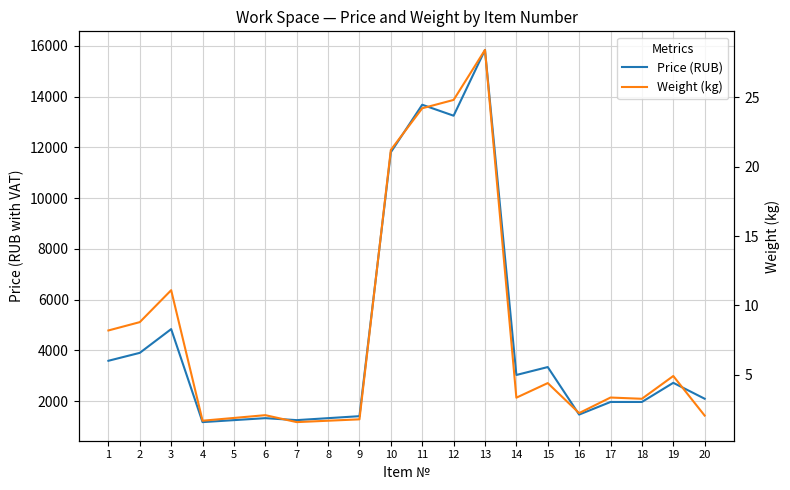

Rank the categories by Weight (kg) value from highest to lowest.

13, 12, 11, 10, 3, 2, 1, 19, 15, 17, 14, 18, 16, 6, 20, 5, 9, 4, 8, 7